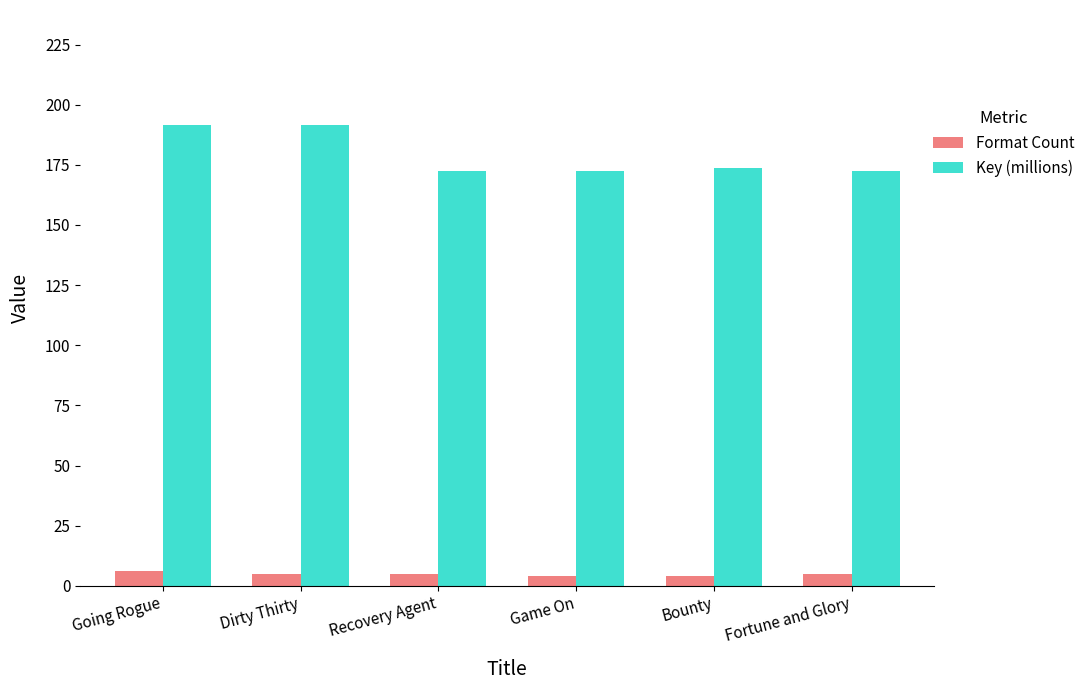

What position from the left is Bounty?

5